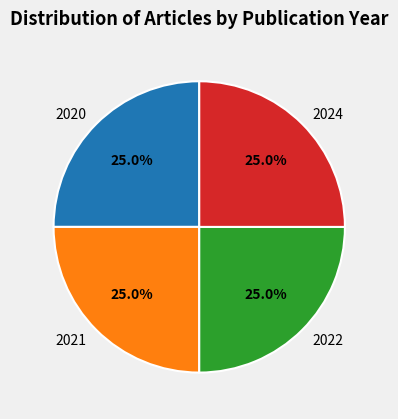

Count the number of slices in the pie.

4